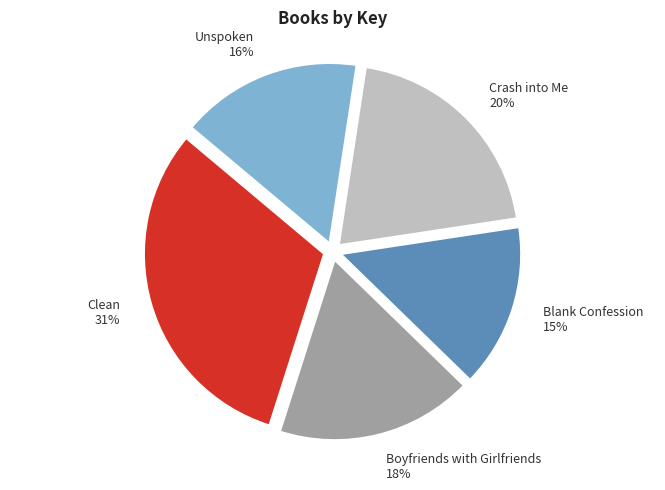

How many slices are in this pie chart?

5